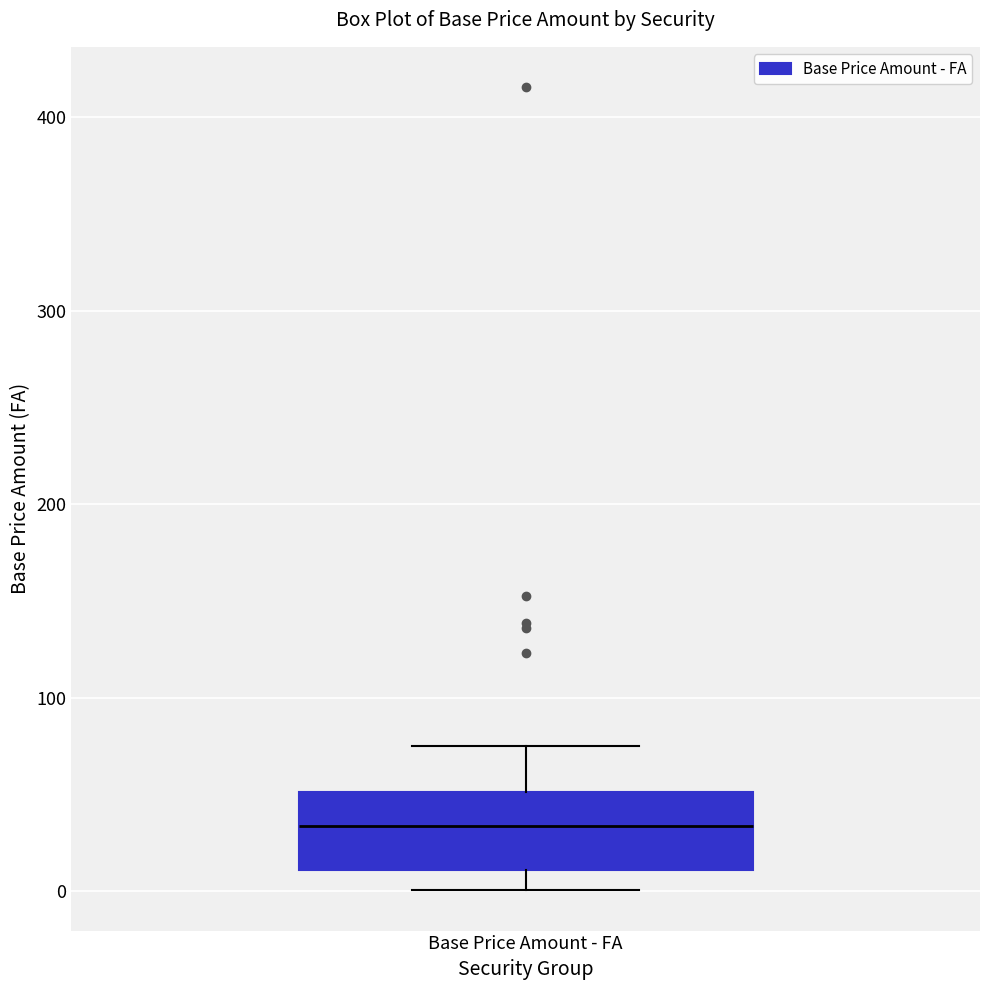

Transcribe this box plot: give where the median line is, the range the box spans, and where the two whiskers end, as read against the y-axis. The values are not printed on the chart, so give them approximately, as read against the axis.

median 30, box 10 to 50, whiskers 0 to 70